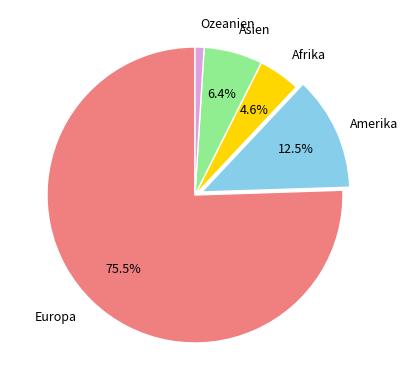

Is there a majority slice in this chart?

Yes